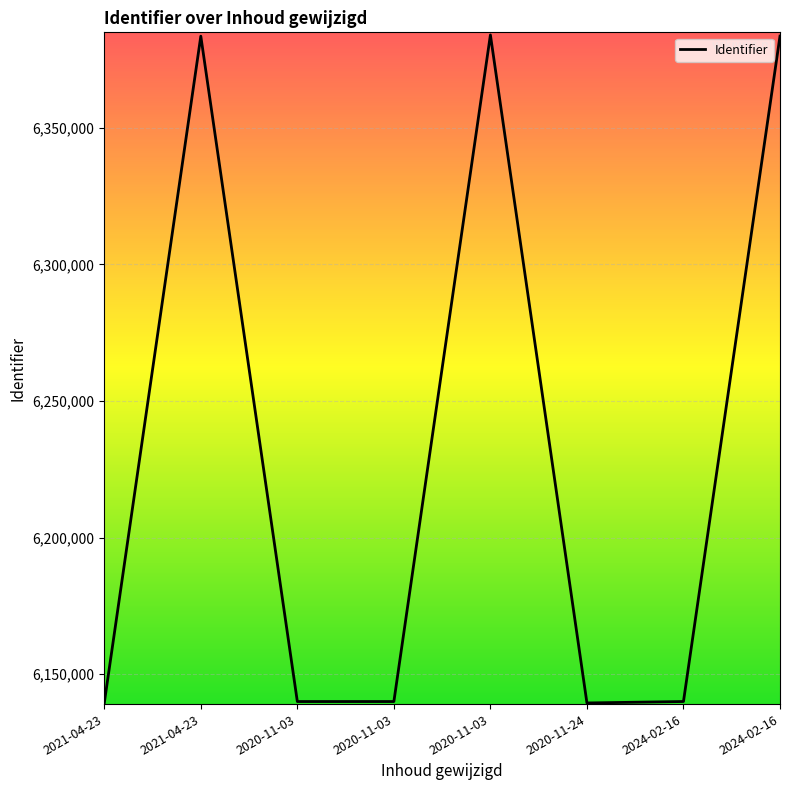

How many categories are shown in the chart?

8